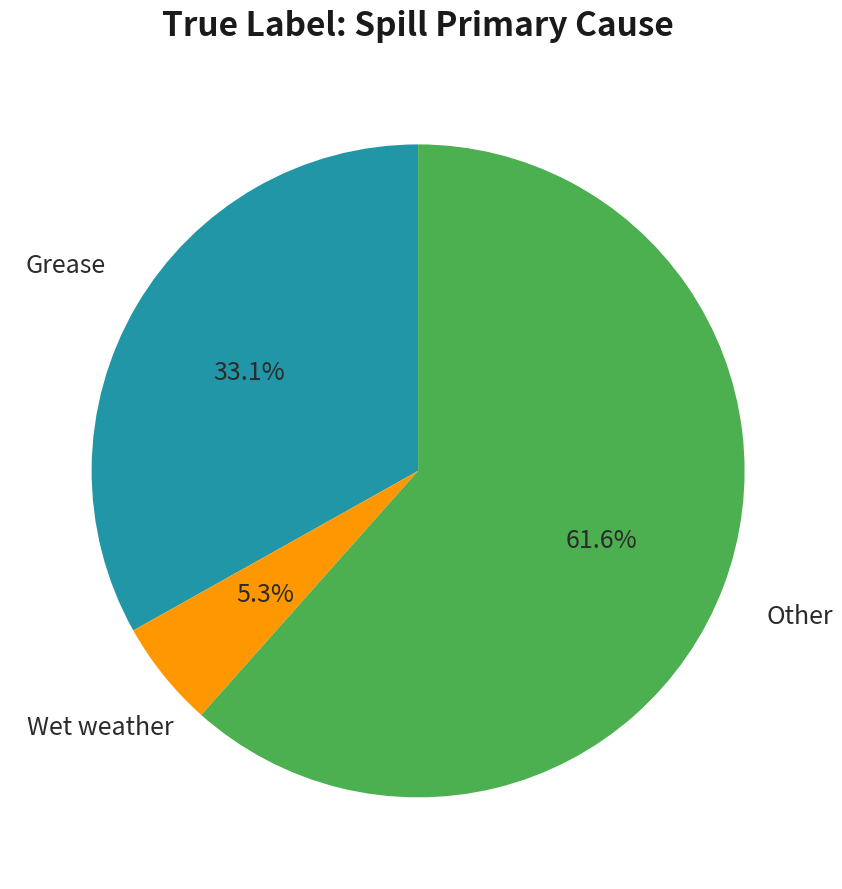

Is there a majority slice in this chart?

Yes